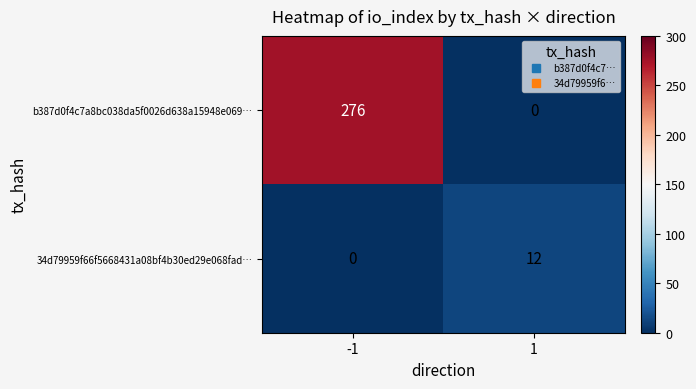

Reading right to left, transcribe all the data shown in this chart.

b387d0f4c7a8bc038da5f0026d638a15948e069…: 0	276
34d79959f66f5668431a08bf4b30ed29e068fad…: 12	0